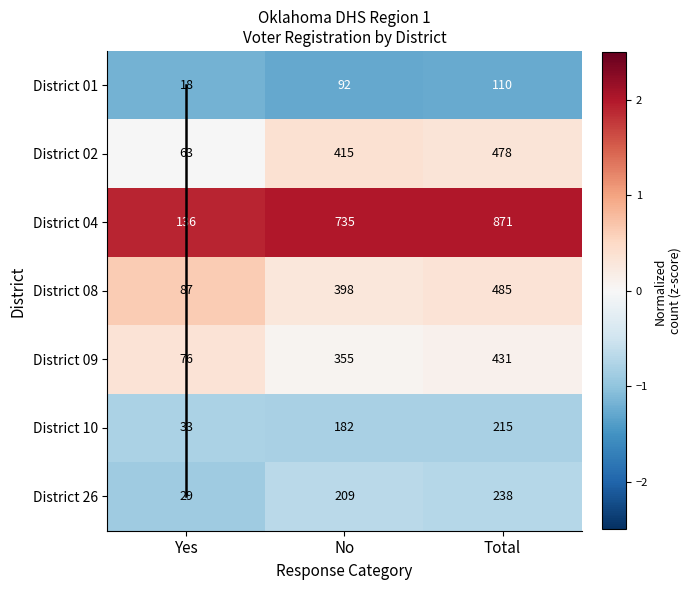

Rank the series at Total from highest to lowest value.

District 04, District 08, District 02, District 09, District 26, District 10, District 01